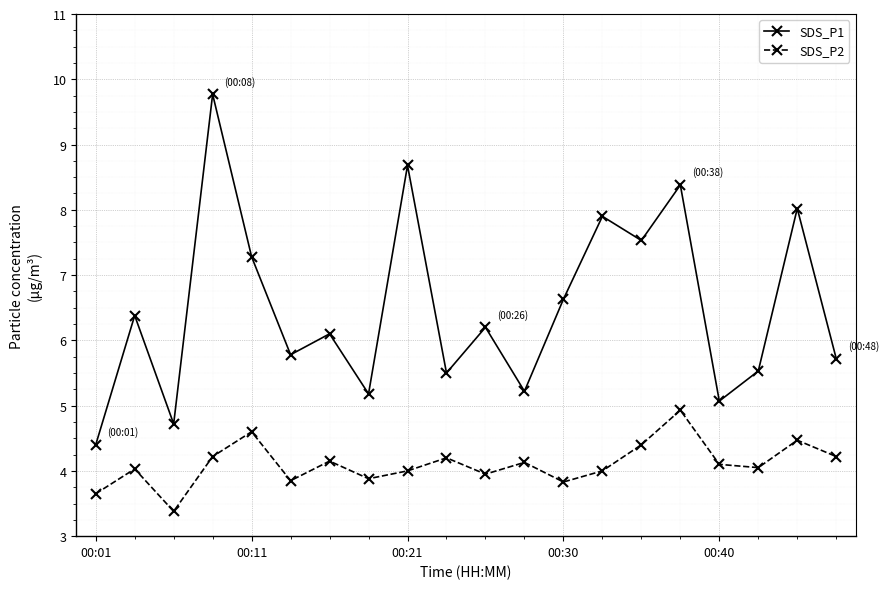

Count the number of categories in the chart.

20